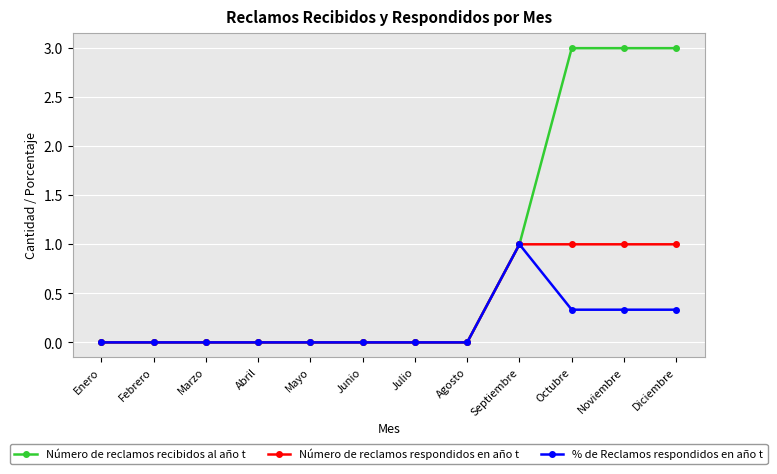

List the series in order of their overall mean, highest first.

Número de reclamos recibidos al año t, Número de reclamos respondidos en año t, % de Reclamos respondidos en año t